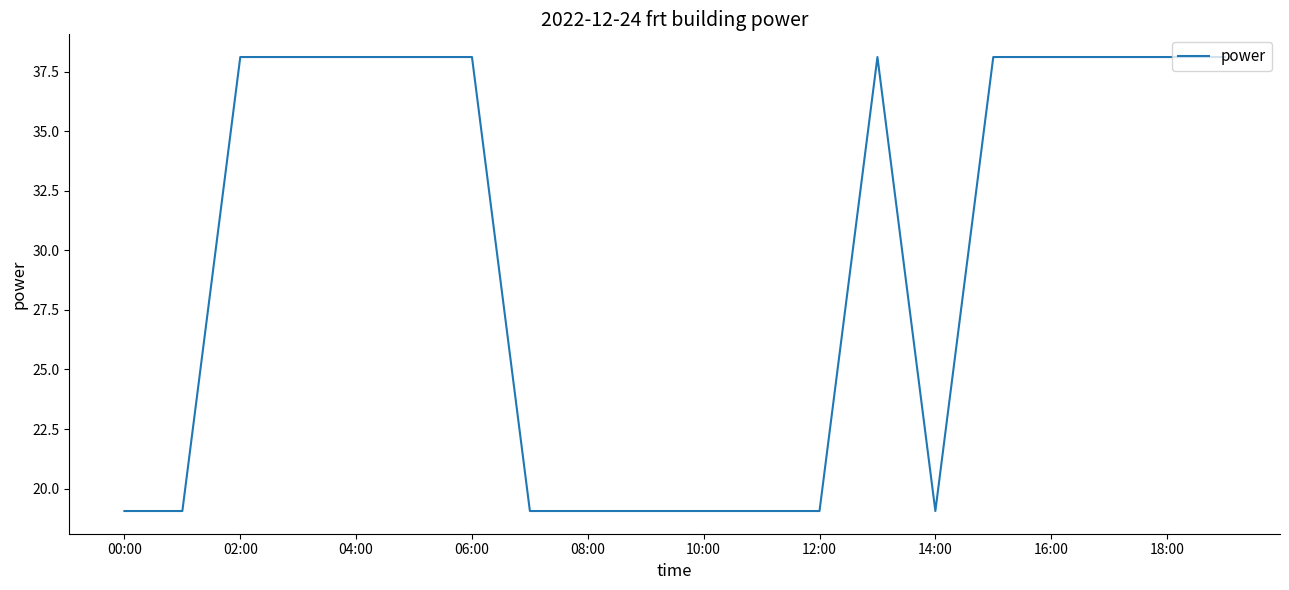

What is the minimum value shown in the chart?

19.1